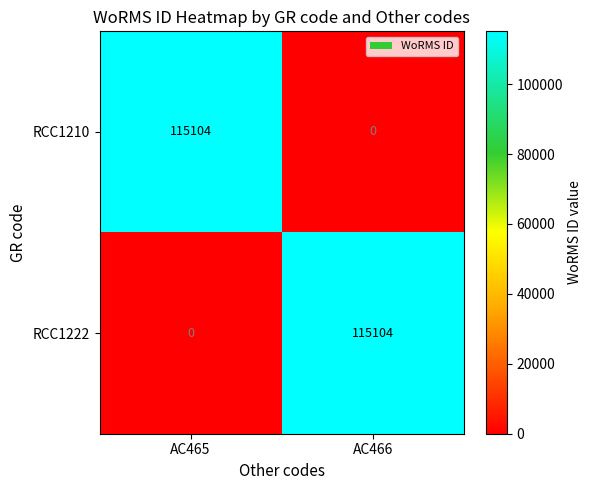

Is it true that RCC1210 equals -60109 at AC466?

False